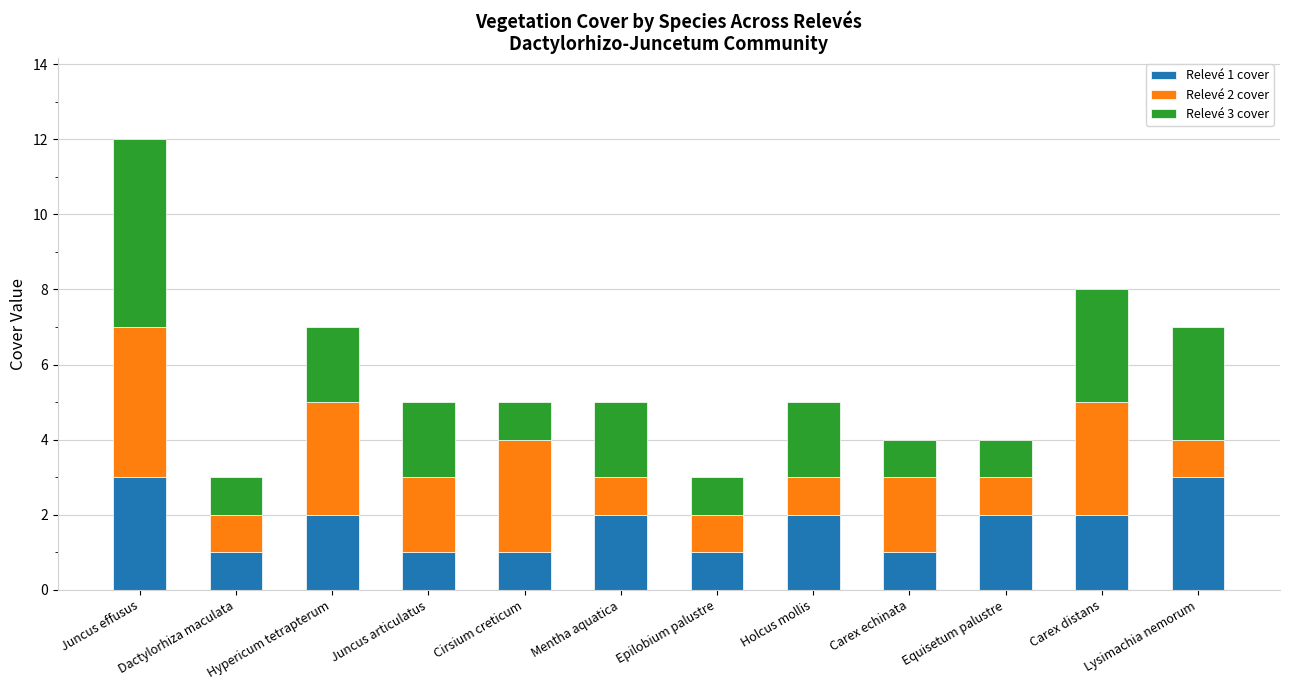

Count the number of data series in this chart.

3